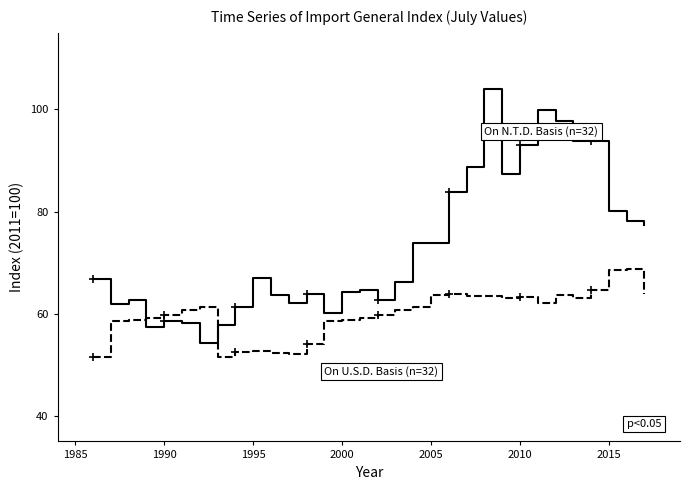

What is the smallest value displayed?

51.5